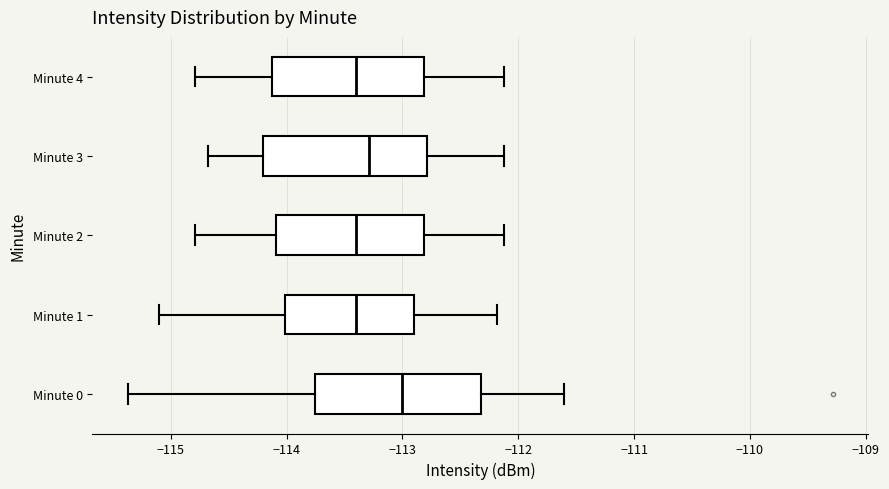

Where is the right edge of the box for Minute 0 on the x-axis? The values are not printed on the chart, so give them approximately, as read against the axis.

-112.3